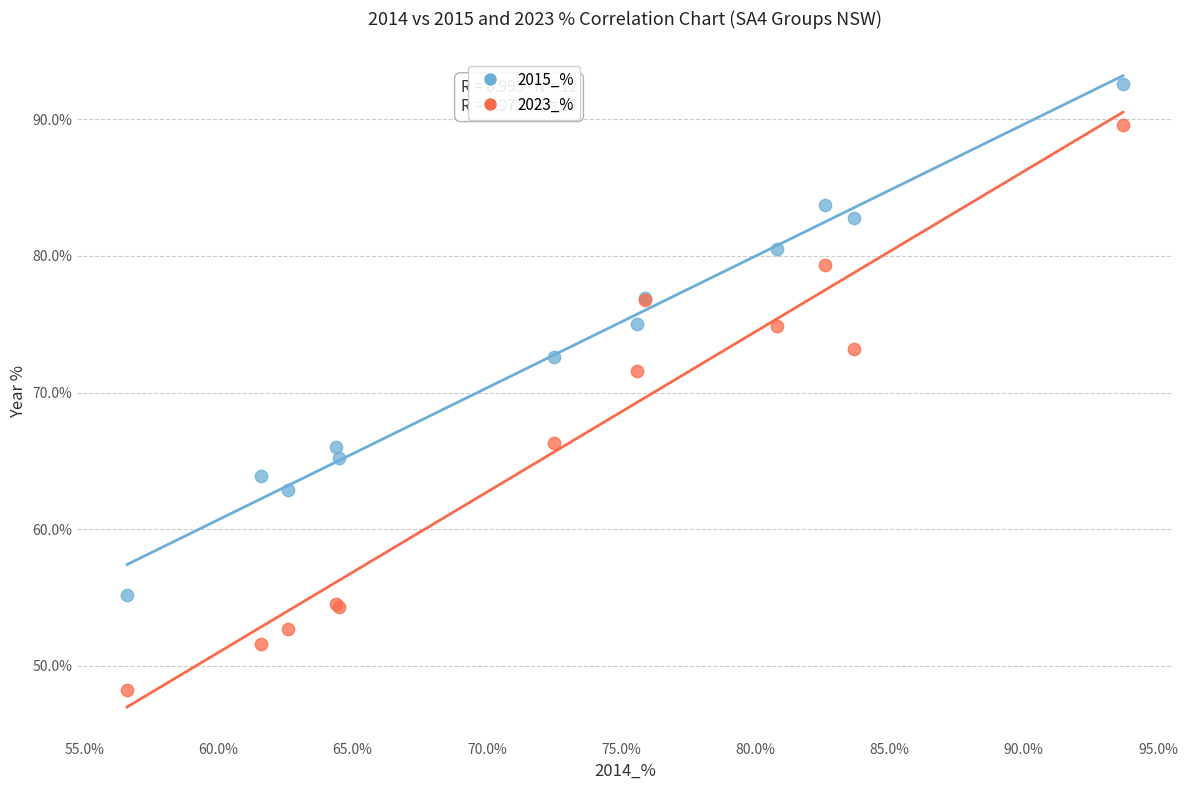

What are all the series names shown in the legend?

2015_%, 2023_%